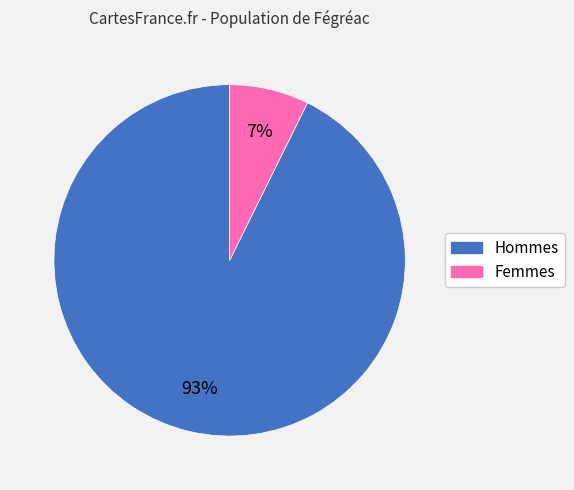

To the nearest percent, what is the average slice percentage?

50%